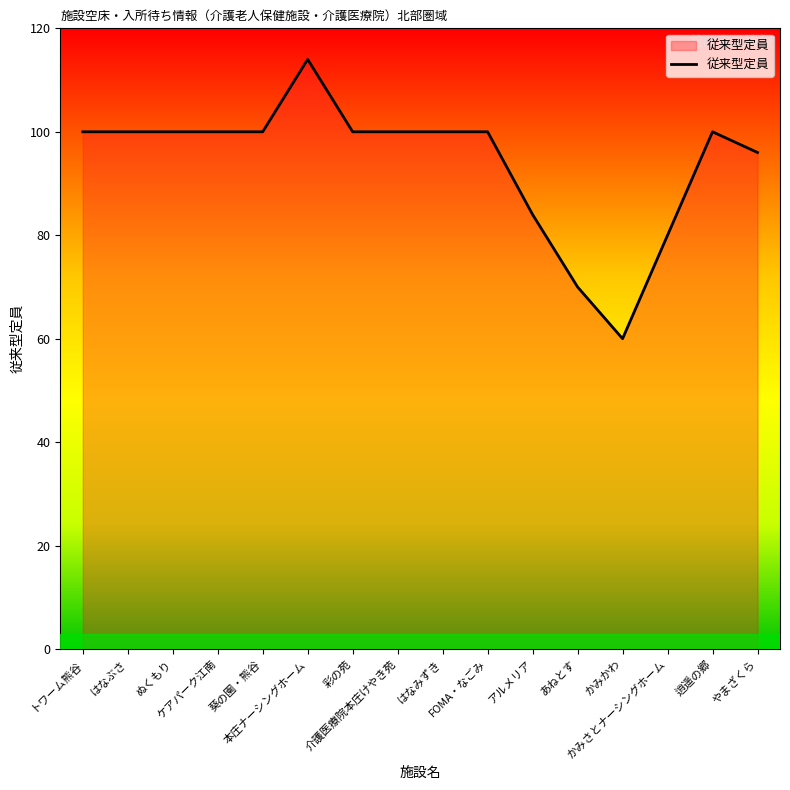

True or false: the data shows 100 at 介護医療院本庄けやき苑.

True